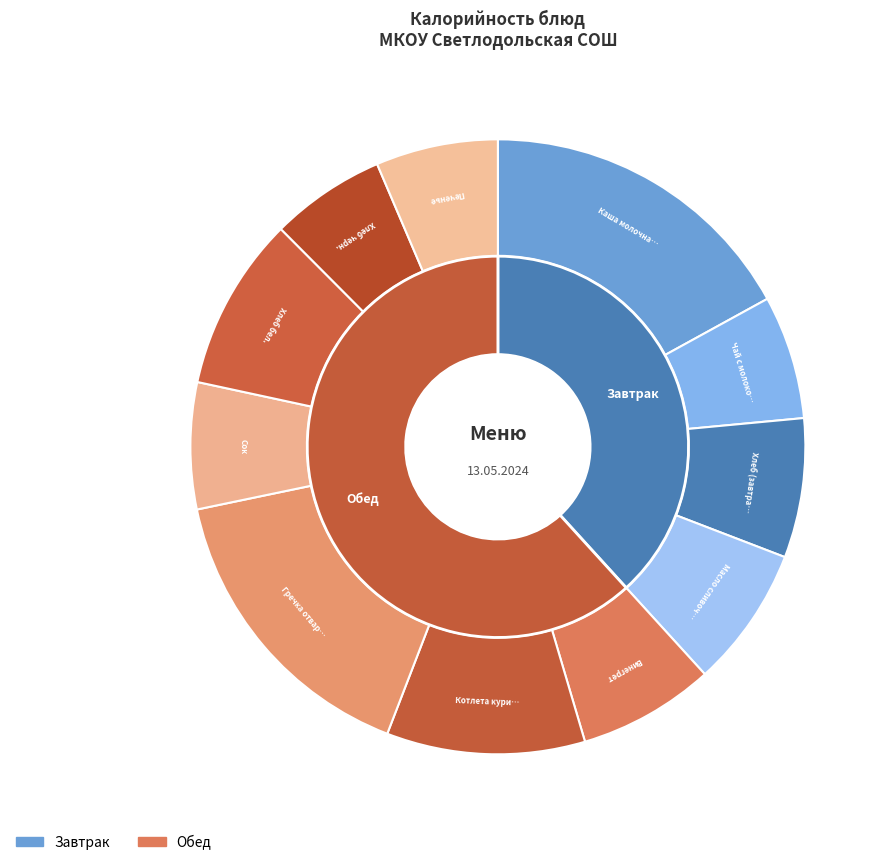

How many segments does this pie chart have?

11